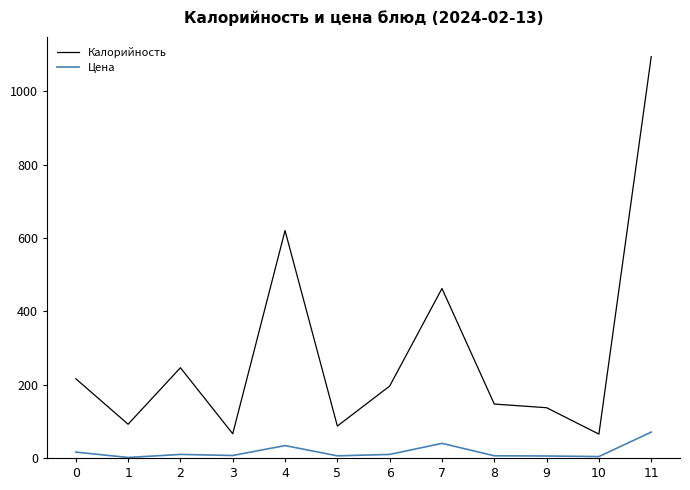

Rank the series by their maximum value, from lowest to highest.

Цена, Калорийность